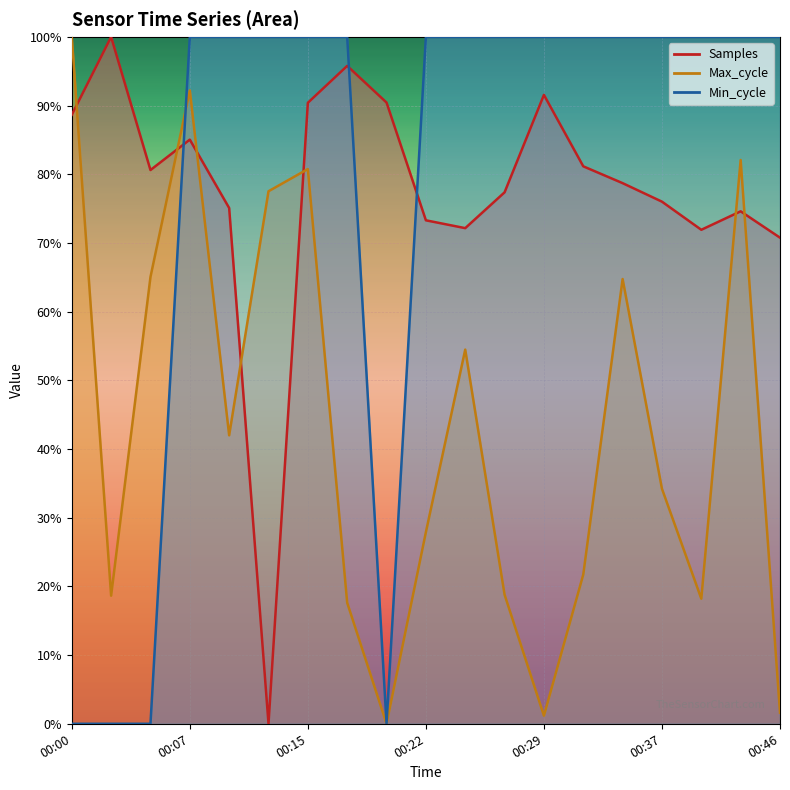

What is the average value of the Samples series?

77.6